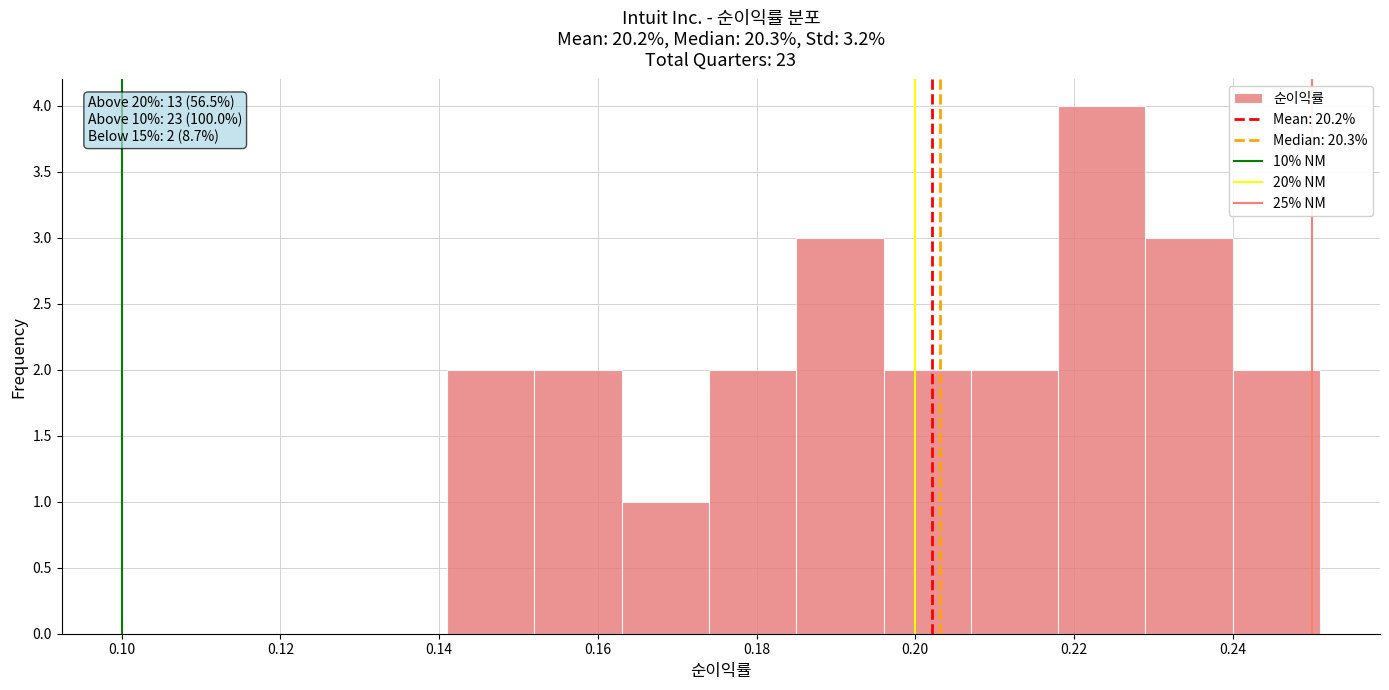

Over which range of the x-axis is the bar tallest?

0.218 to 0.229